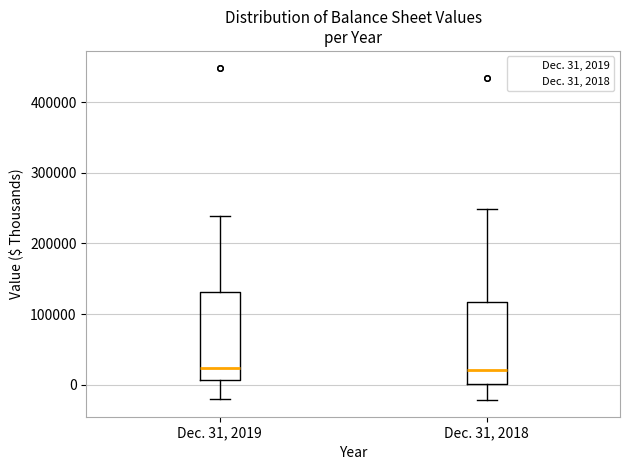

Reading left to right, read every box against the y-axis: the position of its median line, the range the box covers, and the ends of its whiskers. The values are not printed on the chart, so give them approximately, as read against the axis.

Dec. 31, 2019: median 20000, box 10000 to 130000, whiskers -20000 to 240000
Dec. 31, 2018: median 20000, box 0 to 120000, whiskers -20000 to 250000